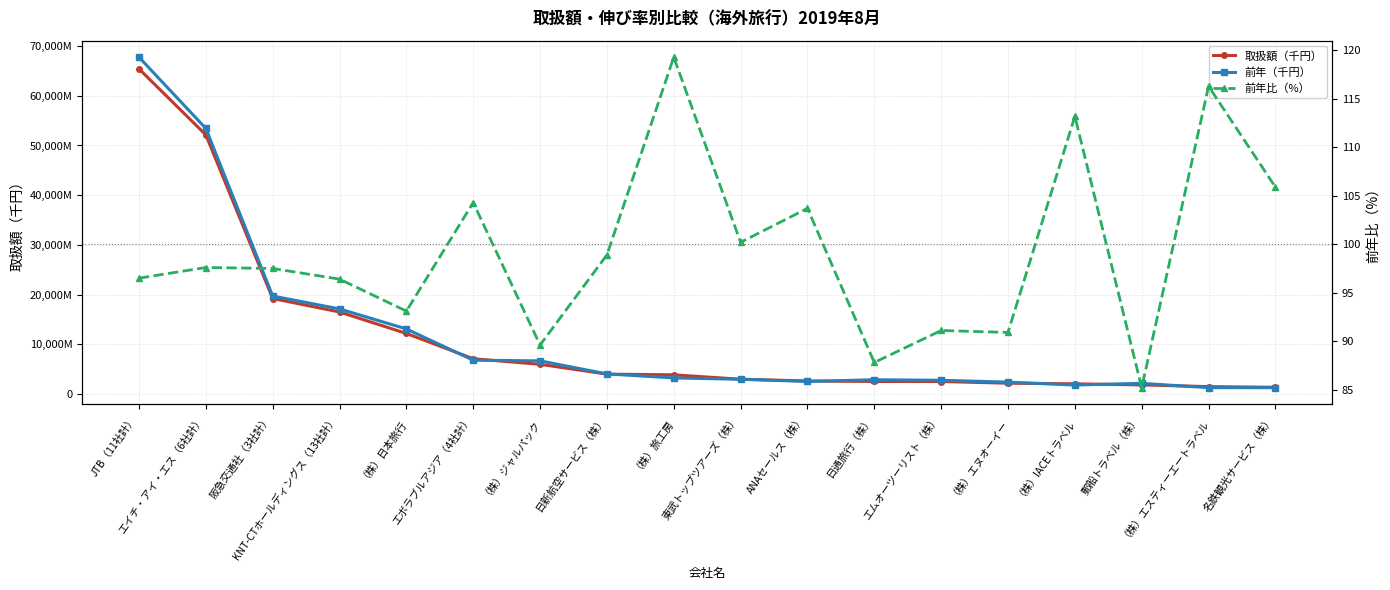

Reading left to right, extract all data points from this chart.

取扱額（千円）: 65413282.0	52136562.0	19213867.0	16501540.0	12181679.0	7096277.0	5974102.0	3999095.0	3858508.0	2975904.0	2621685.0	2522672.0	2514655.0	2175437.0	2048345.0	1830059.0	1486238.0	1349612.0
前年（千円）: 67759841.0	53427854.0	19715323.0	17118528.0	13090124.0	6800852.0	6669591.0	4043678.0	3234926.0	2969487.0	2527077.0	2872458.0	2761214.0	2392121.0	1809342.0	2147718.0	1278274.0	1274124.0
前年比（%）: 96.5	97.6	97.5	96.4	93.1	104.3	89.6	98.9	119.3	100.2	103.7	87.8	91.1	90.9	113.2	85.2	116.3	105.9